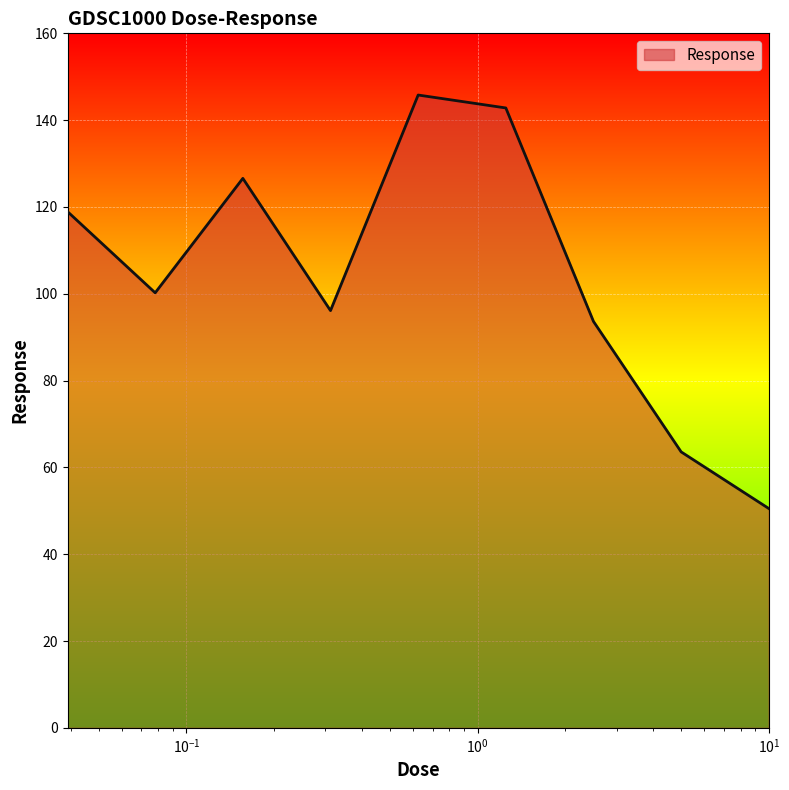

What is the average value?

104.2